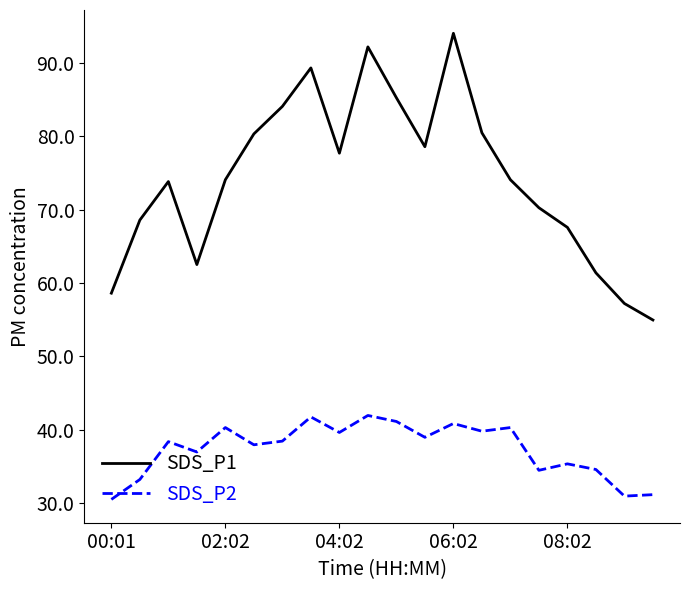

What is the maximum value for SDS_P1?

94.1